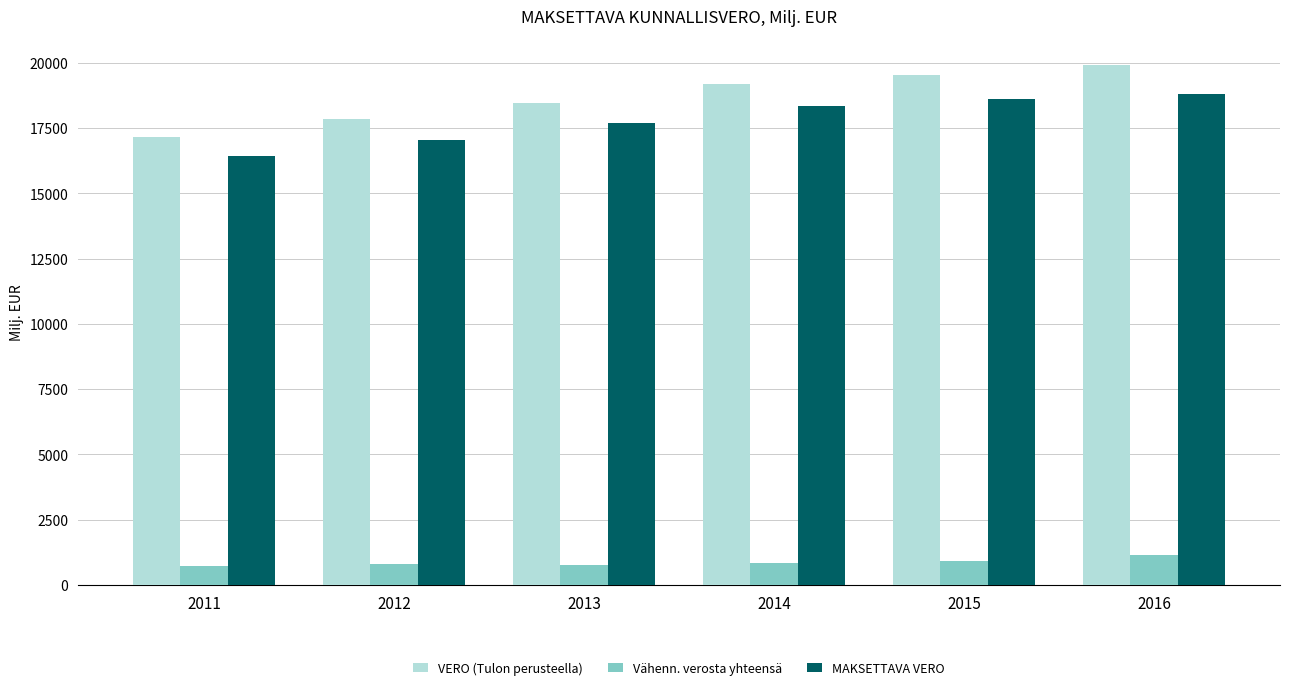

The VERO (Tulon perusteella) series shows 31912.1 at 2015. True or false?

False